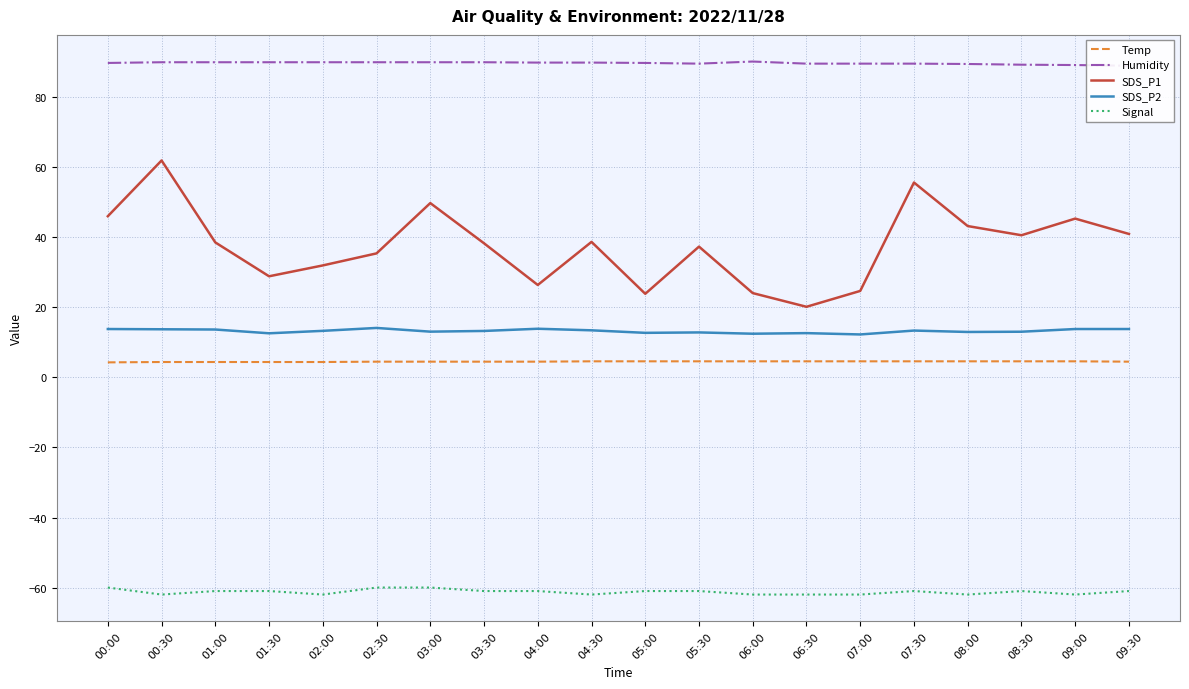

Which category has the lowest value in the Temp series?

00:00